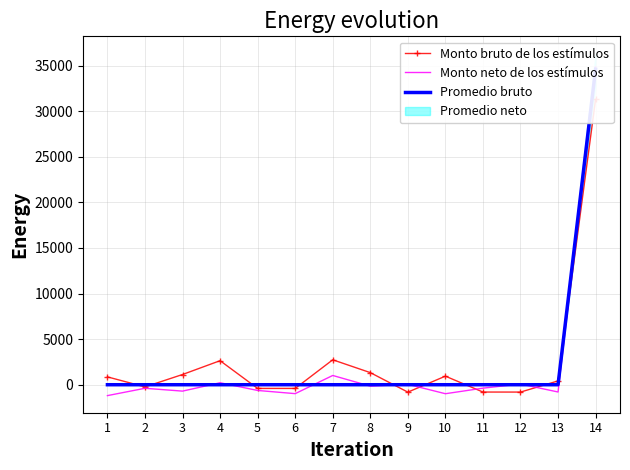

In Monto bruto de los estímulos, how many points are lower than both neighbors (excluding endpoints)?

4